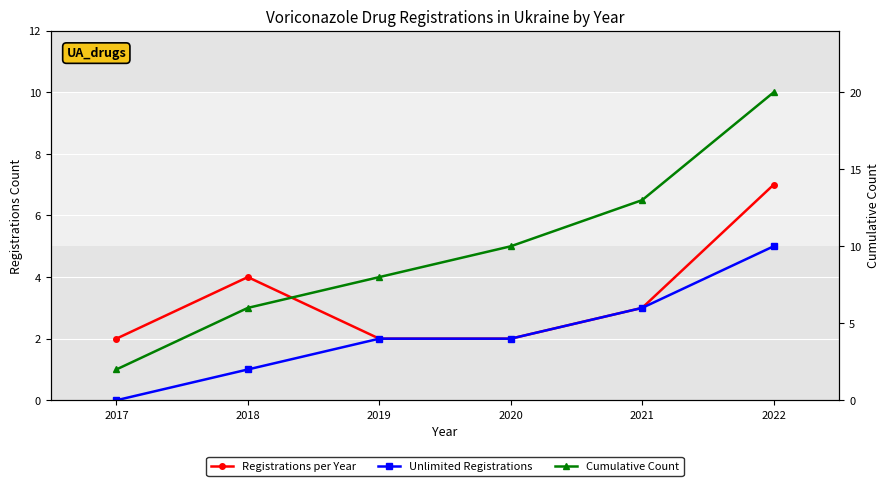

At 2022, list the series in order from largest to smallest.

Cumulative Count, Registrations per Year, Unlimited Registrations